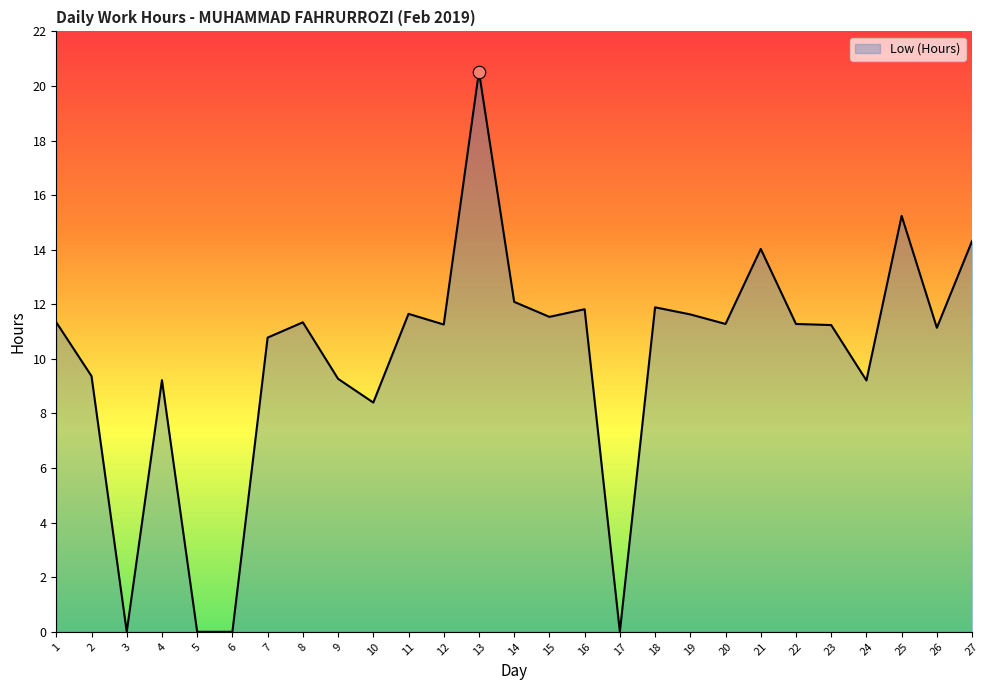

Between 27 and 22, which is larger?

27